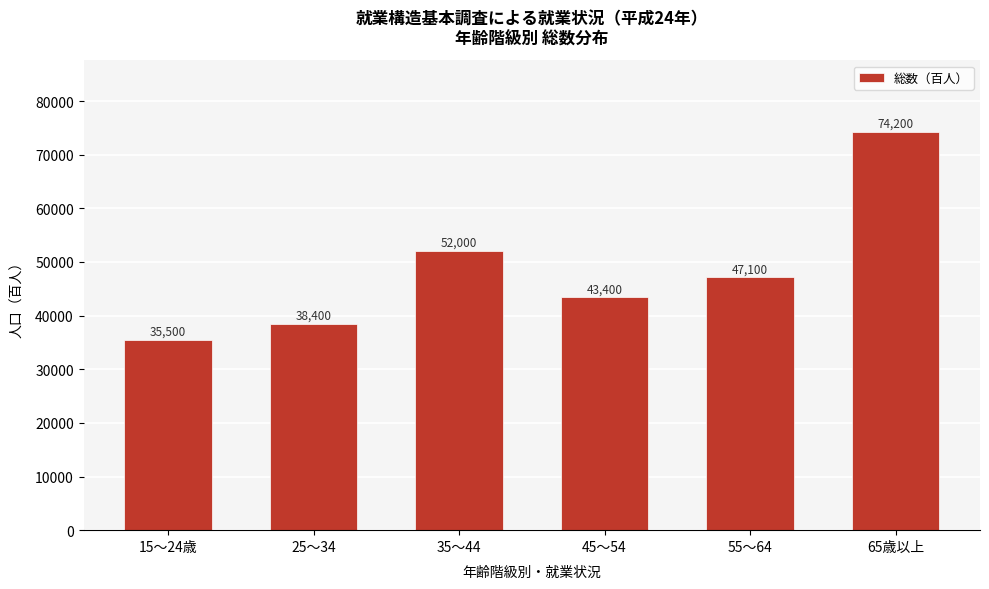

Reading left to right, transcribe all the data shown in this chart.

15～24歳=35500	25～34=38400	35～44=52000	45～54=43400	55～64=47100	65歳以上=74200